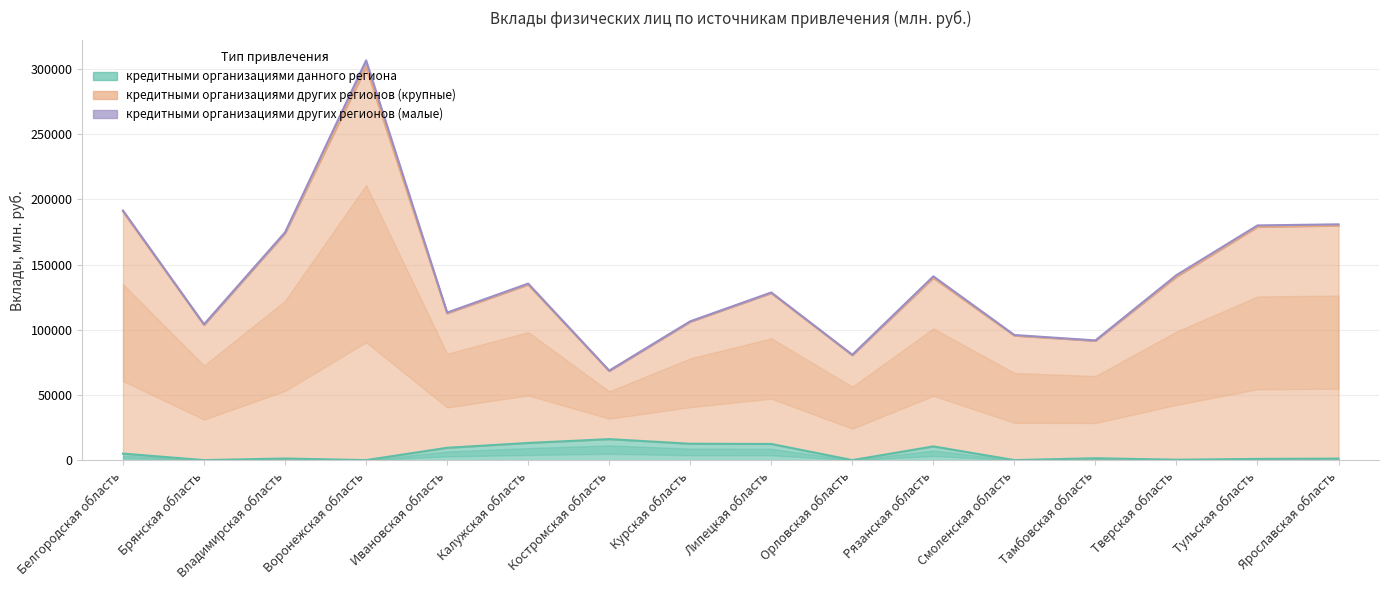

What is the difference between the highest and lowest values at Курская область?

93594